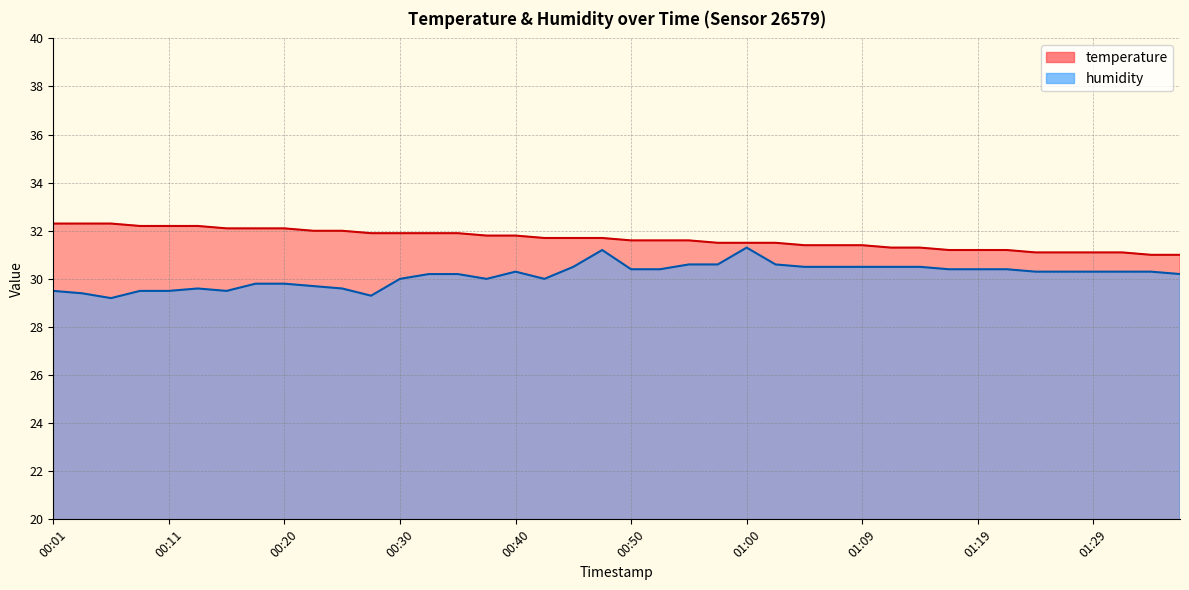

How many lines are shown in the chart?

2